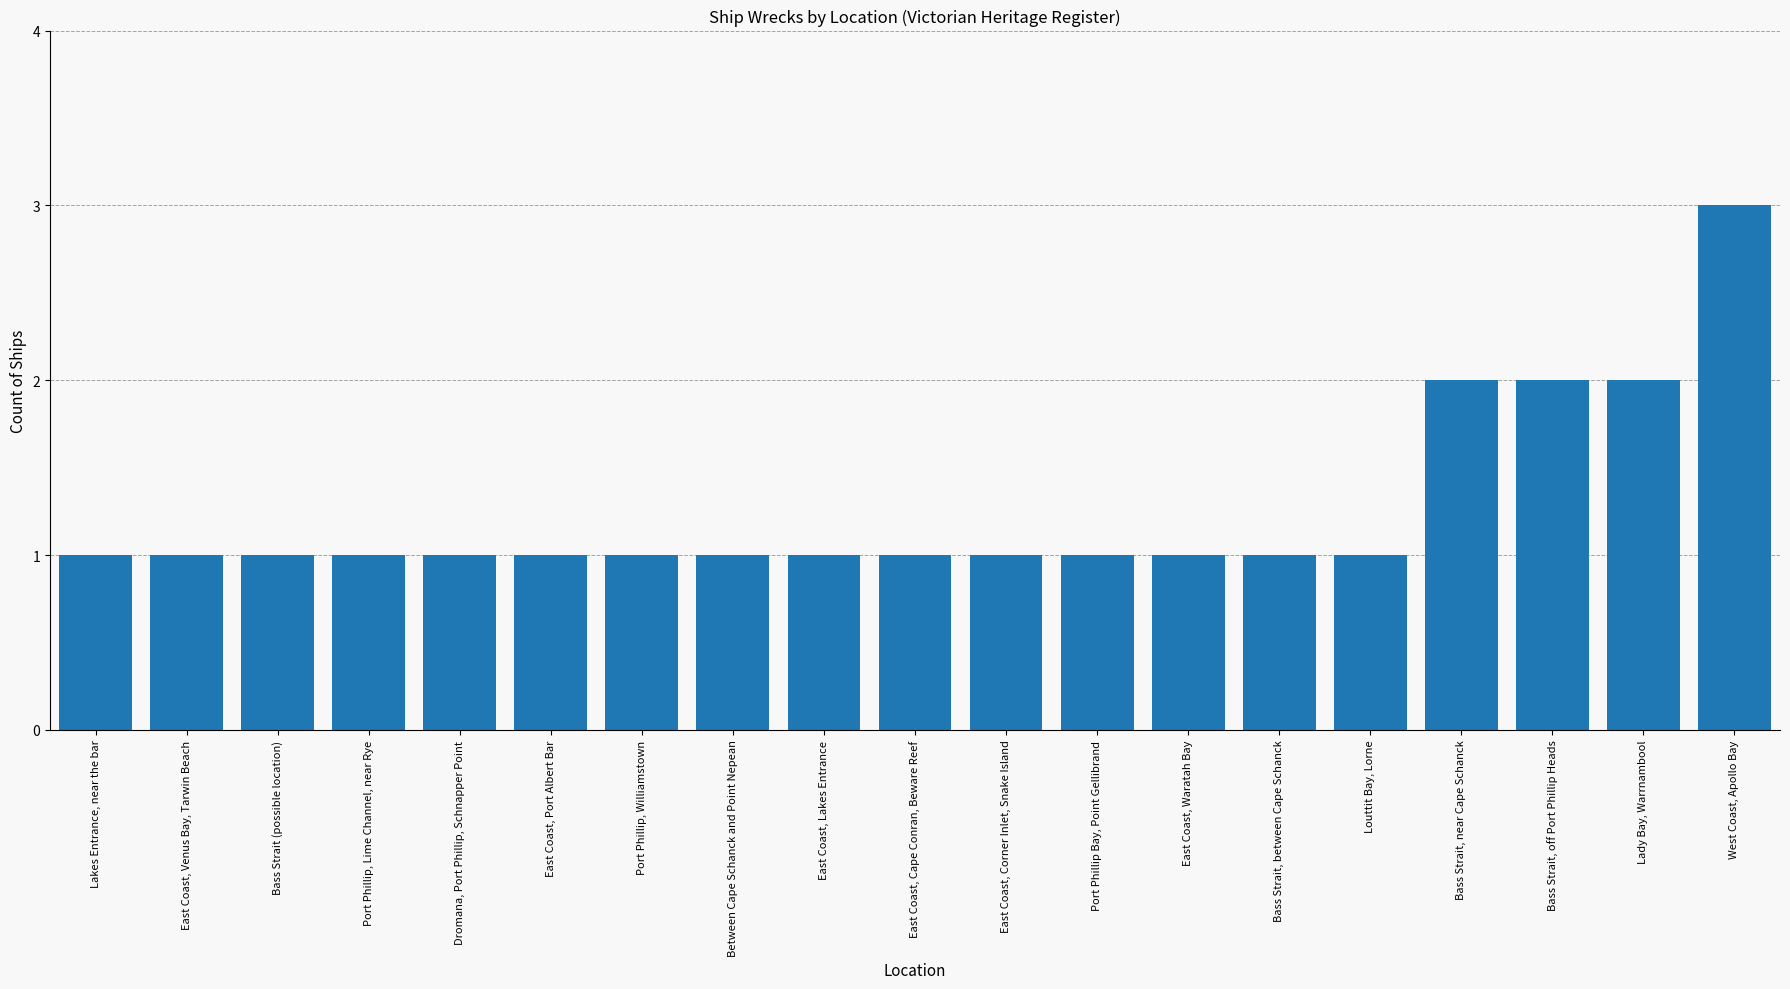

Count the number of categories in the chart.

19